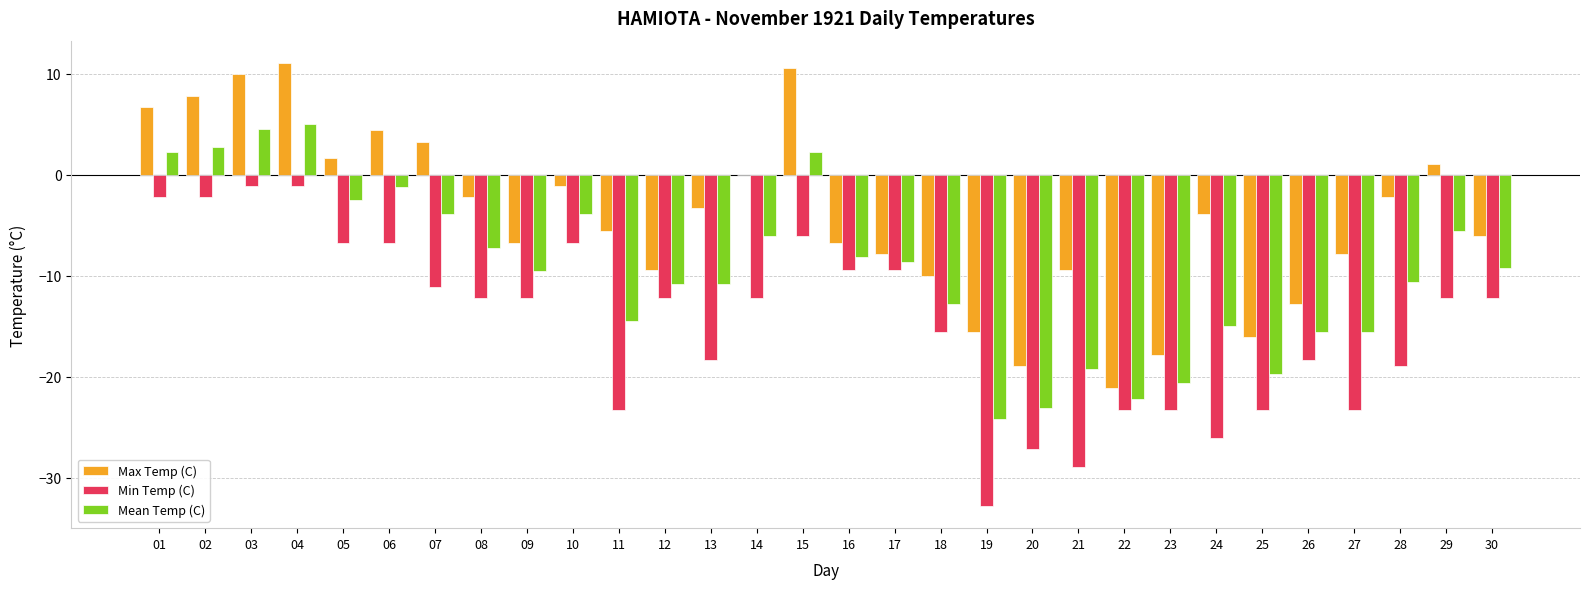

What is the total value across all series at 29?

-16.7